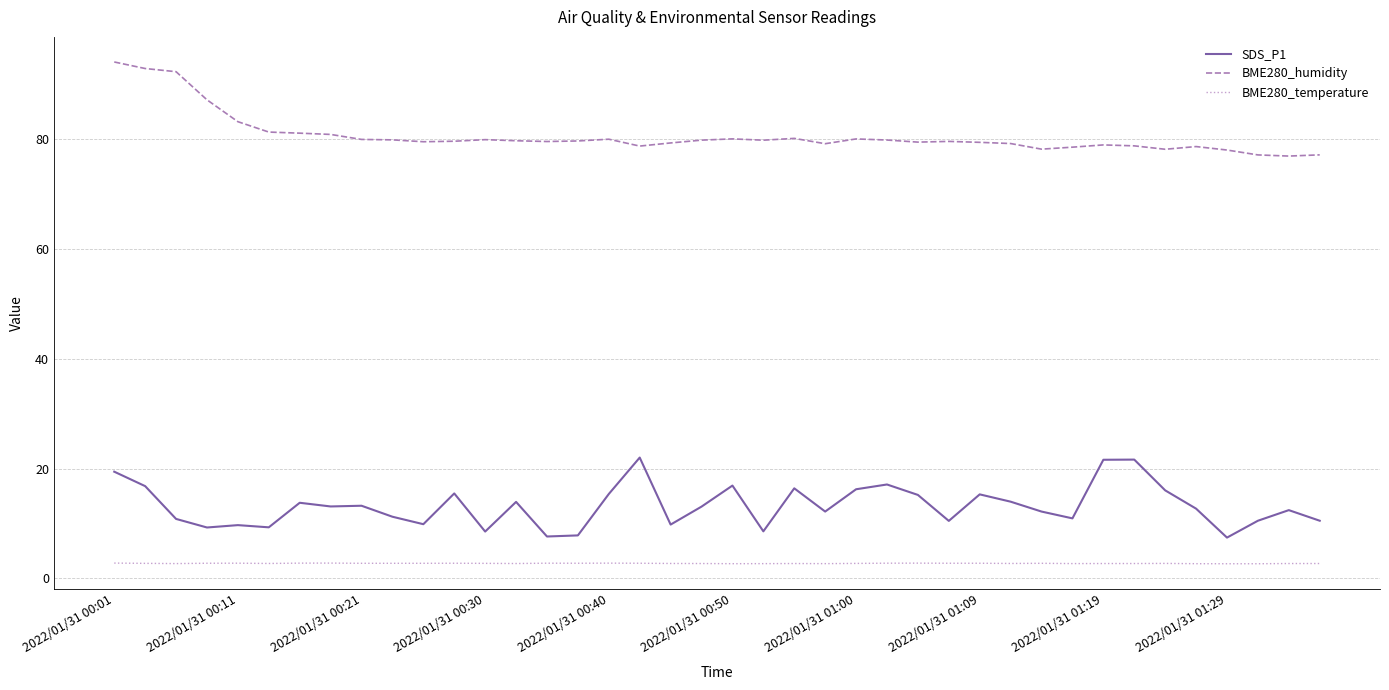

What is the maximum value for SDS_P1?

22.0